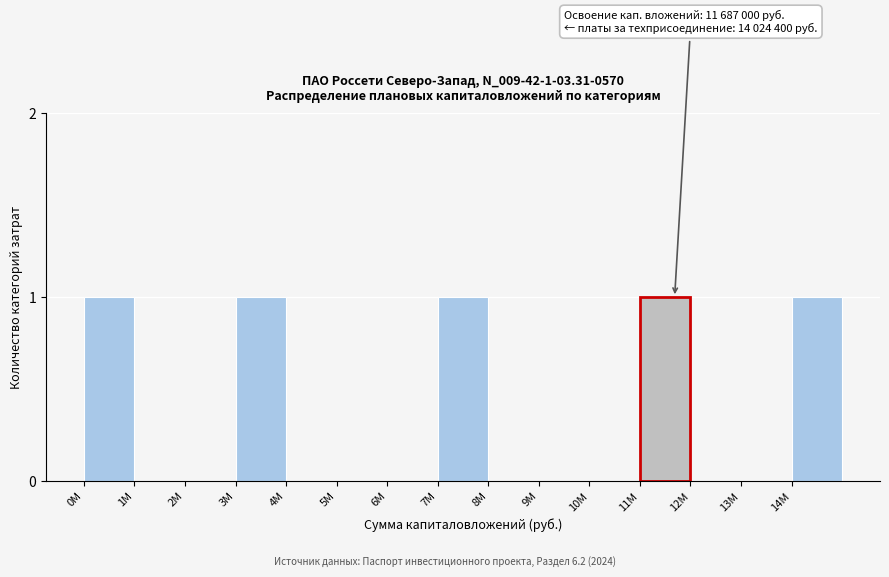

Reading left to right, extract all data points from this chart.

0M=1	1M=0	2M=0	3M=1	4M=0	5M=0	6M=0	7M=1	8M=0	9M=0	10M=0	11M=1	12M=0	13M=0	14M=1